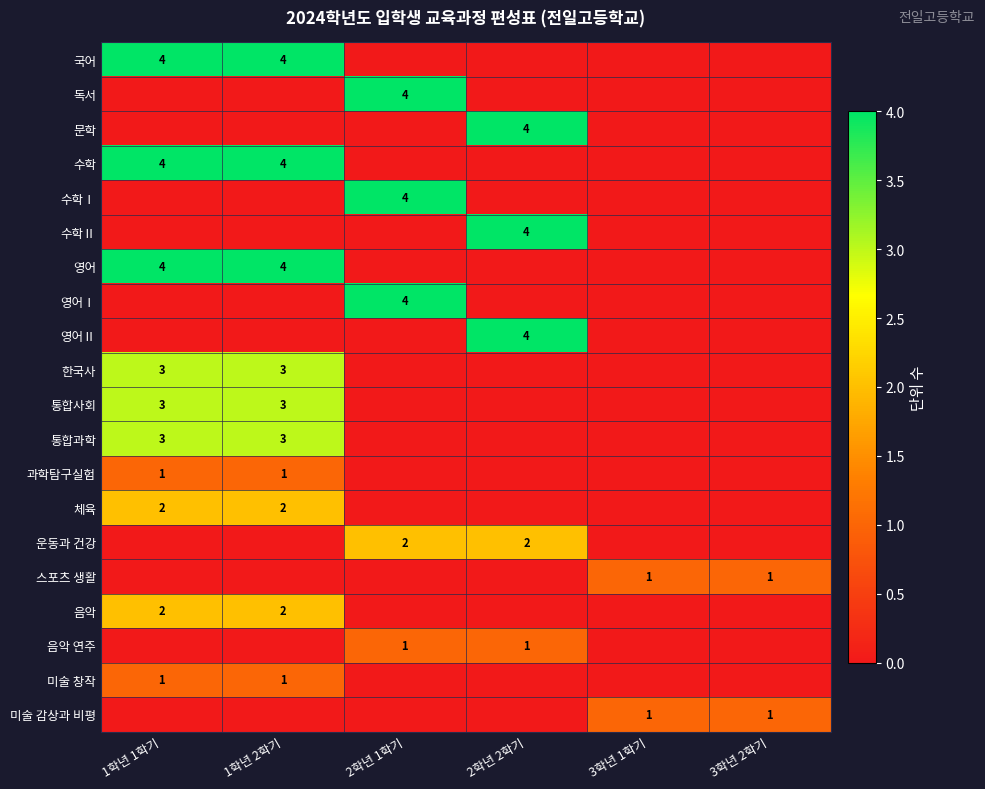

Is it true that 통합사회 equals 1 at 1학년 2학기?

False